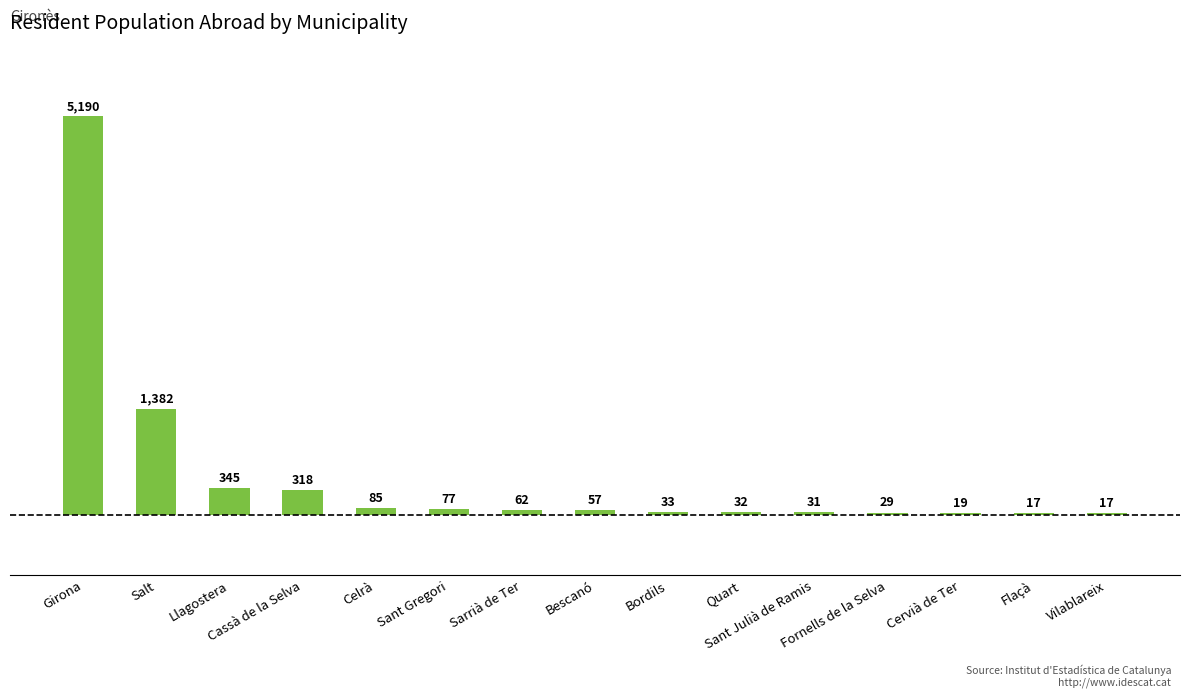

Are the bars grouped side by side (vs. stacked)?

No